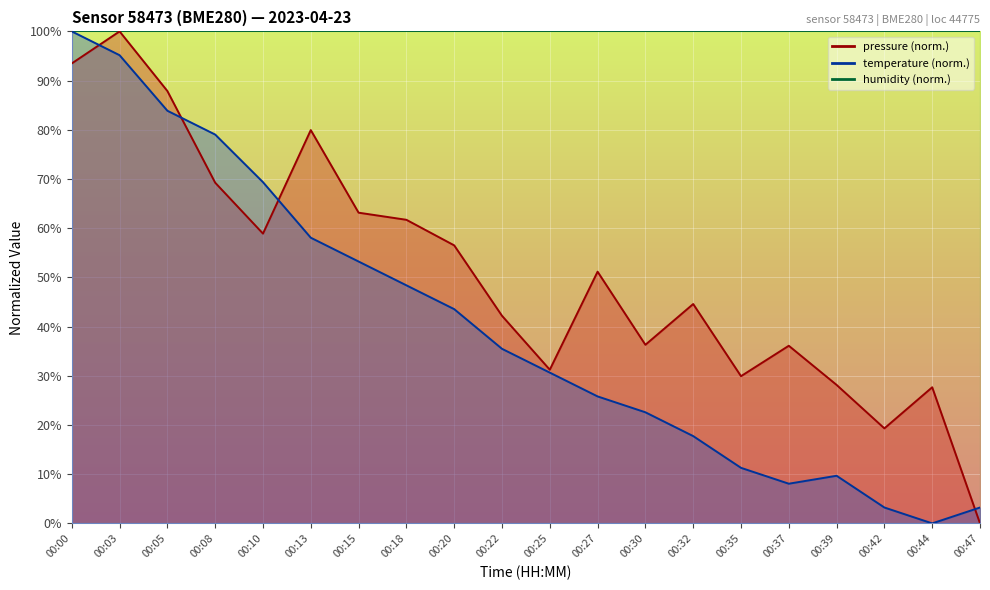

True or false: pressure has a value of 47.0 at 00:37.

False